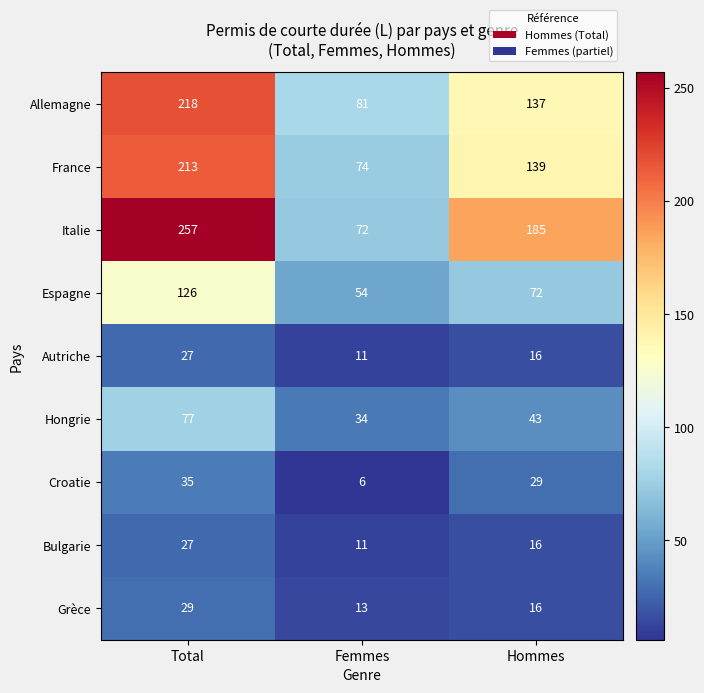

The Croatie series shows 2 at Femmes. True or false?

False